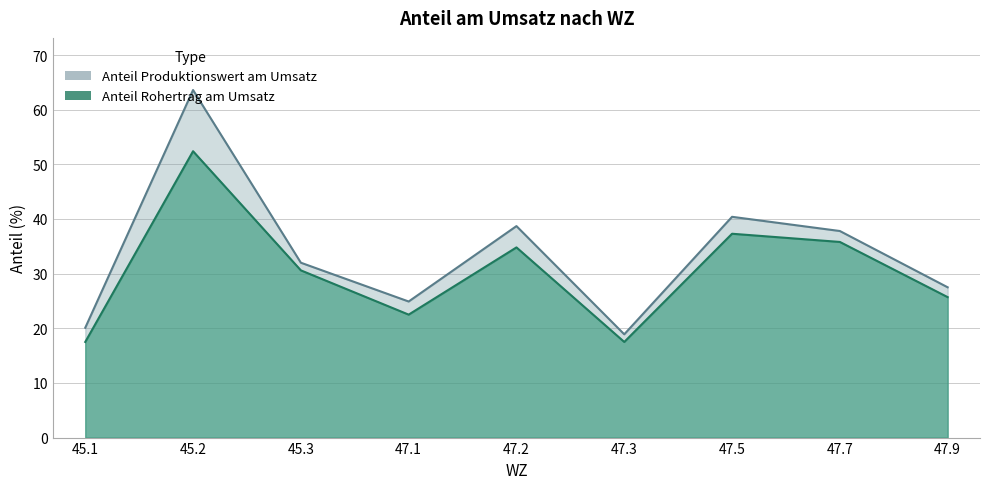

Between 47.9 and 47.7, which is larger?

47.7